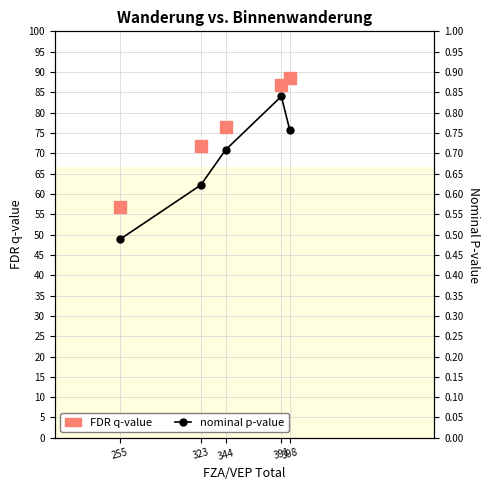

List the series in order of their overall mean, highest first.

FDR q-value, nominal p-value